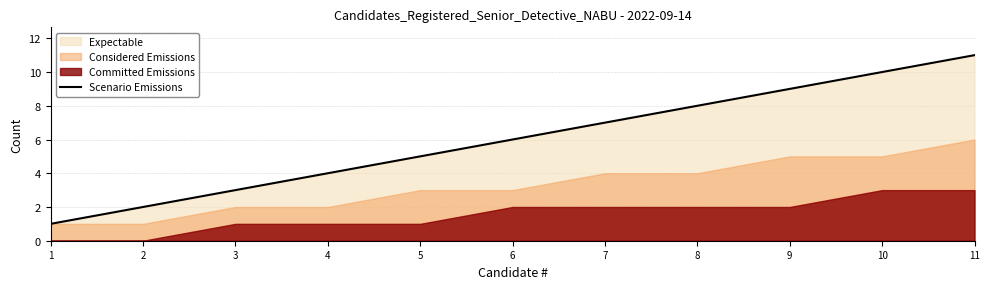

Reading left to right, extract all data points from this chart.

1=1	2=2	3=3	4=4	5=5	6=6	7=7	8=8	9=9	10=10	11=11